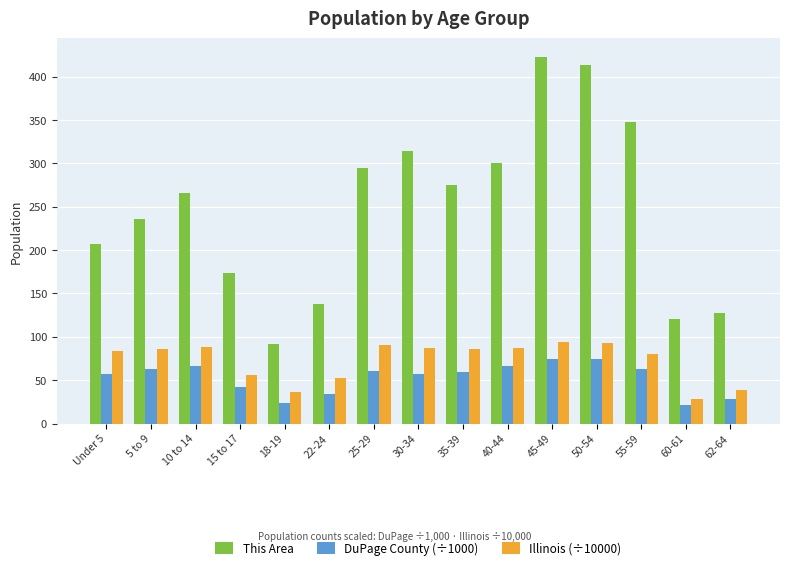

Rank the series by their maximum value, from lowest to highest.

DuPage County (÷1000), Illinois (÷10000), This Area